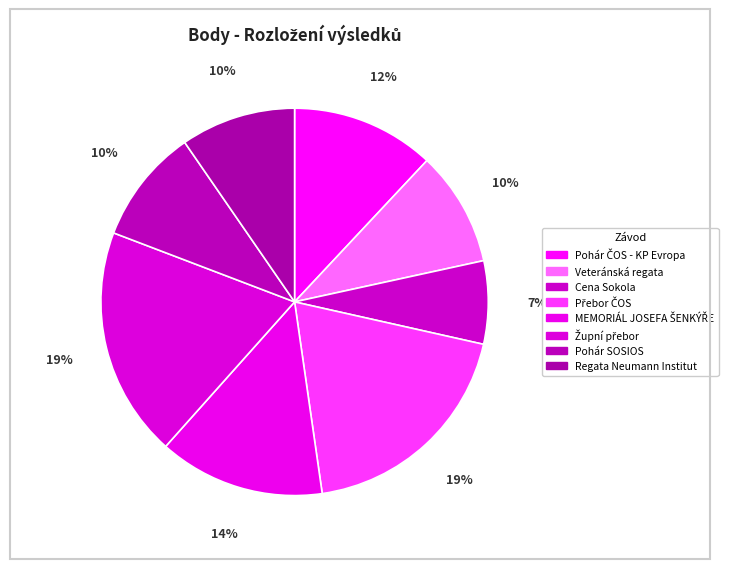

What is the total percentage of Regata Neumann Institut and Veteránská regata?

19.2%